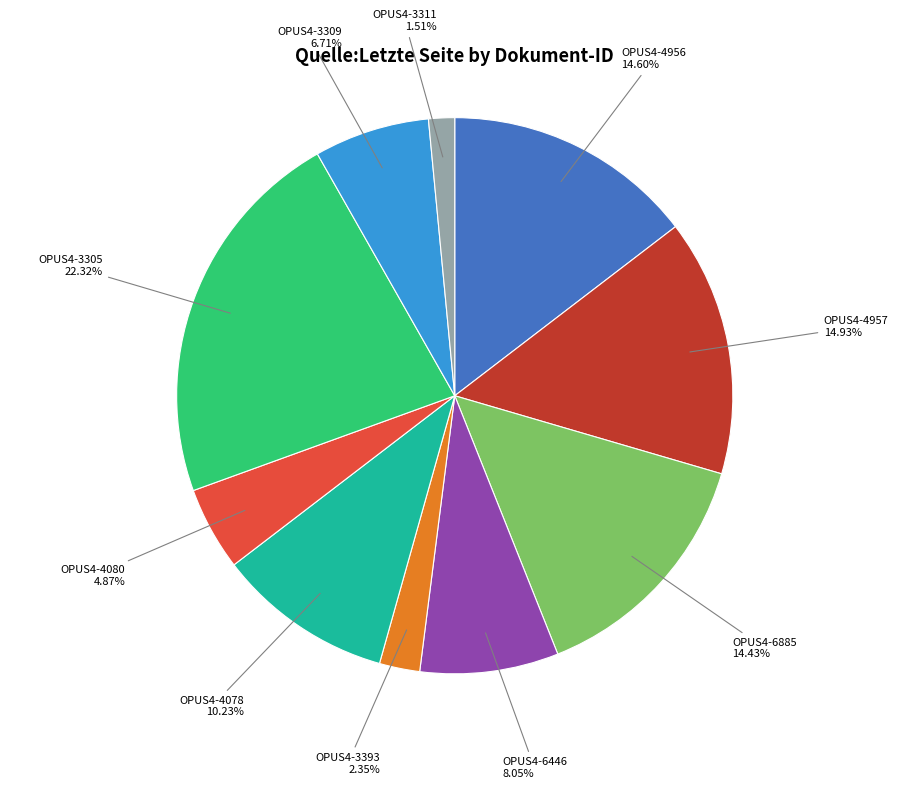

Count the number of slices in the pie.

10